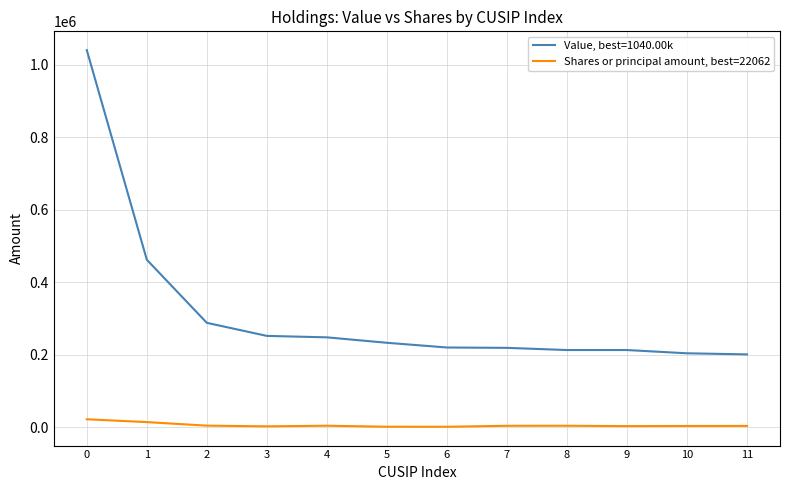

List the series in order of their peak value, highest first.

Value, best=1040.00k, Shares or principal amount, best=22062